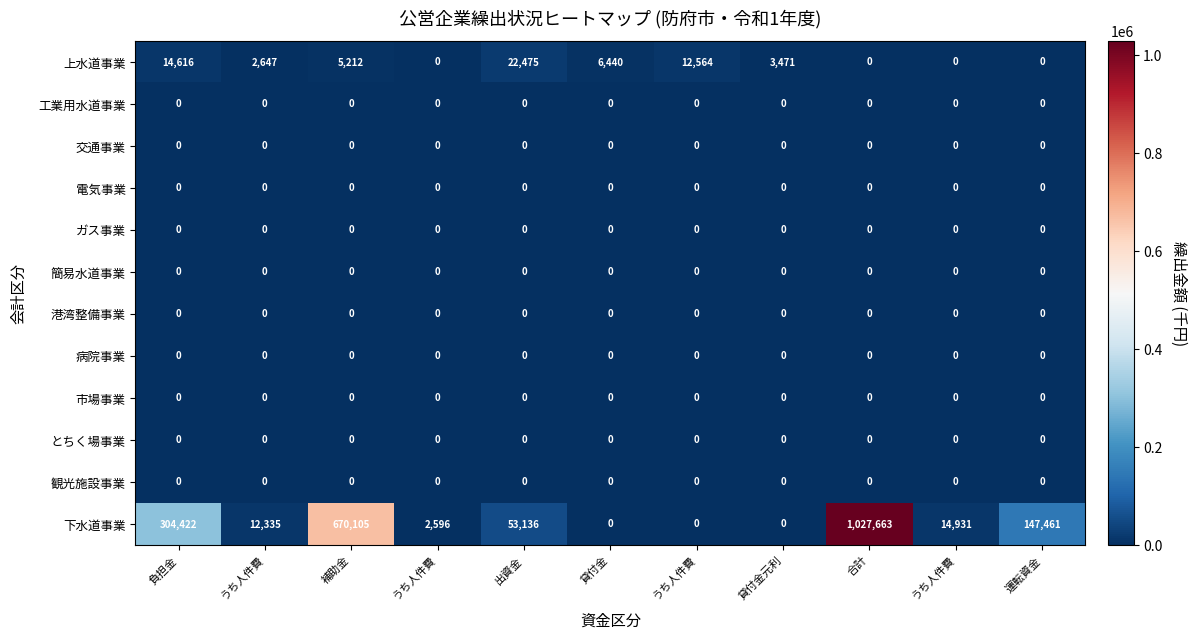

Which series has the widest spread of values?

下水道事業